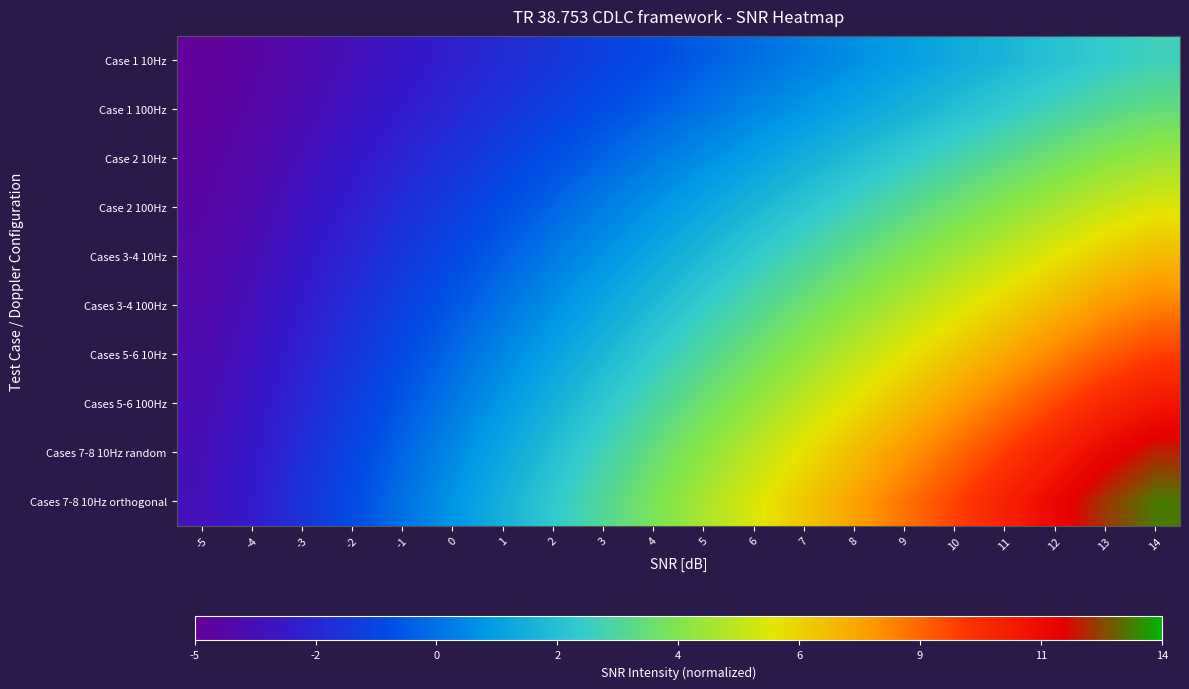

Which has a higher value, 7 or 14?

14